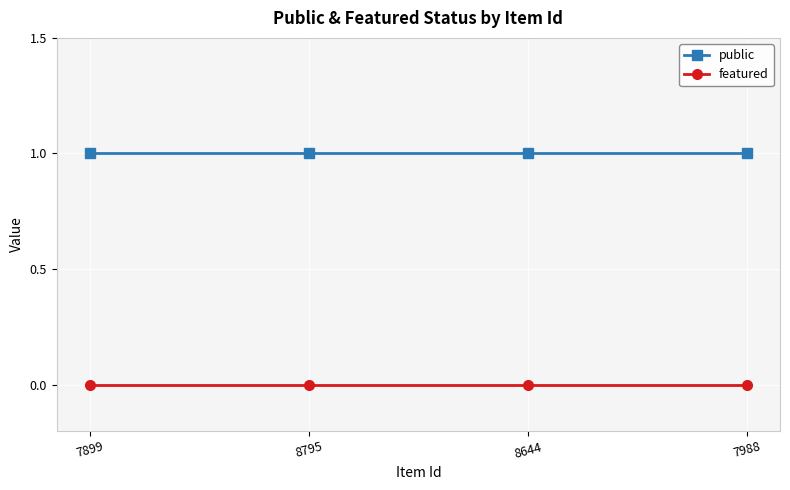

Reading left to right, list all the values displayed in this chart.

public: 1	1	1	1
featured: 0	0	0	0